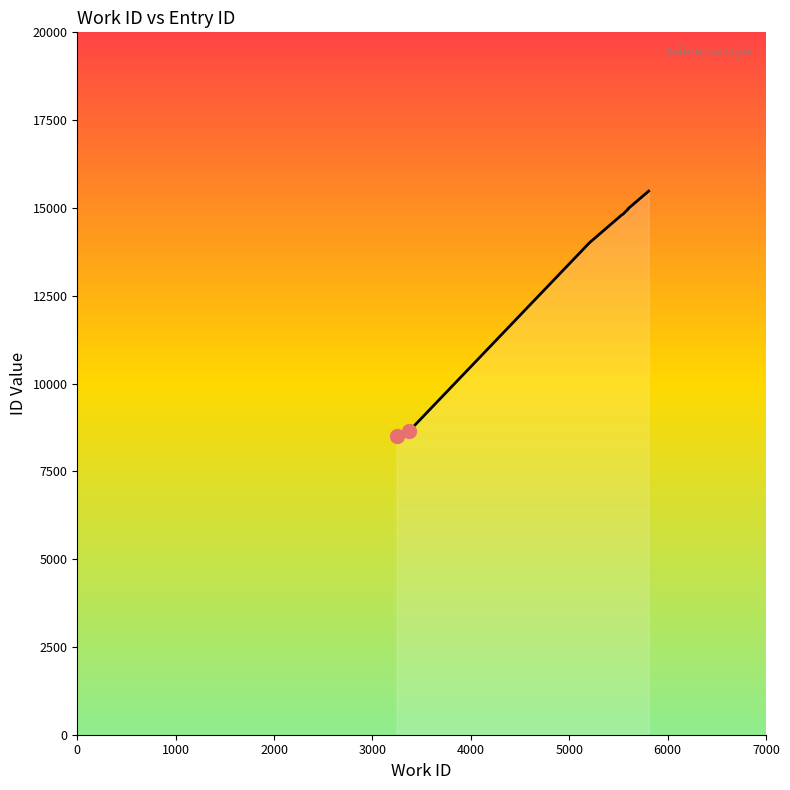

True or false: there are more than 1 points higher than both neighbors.

False